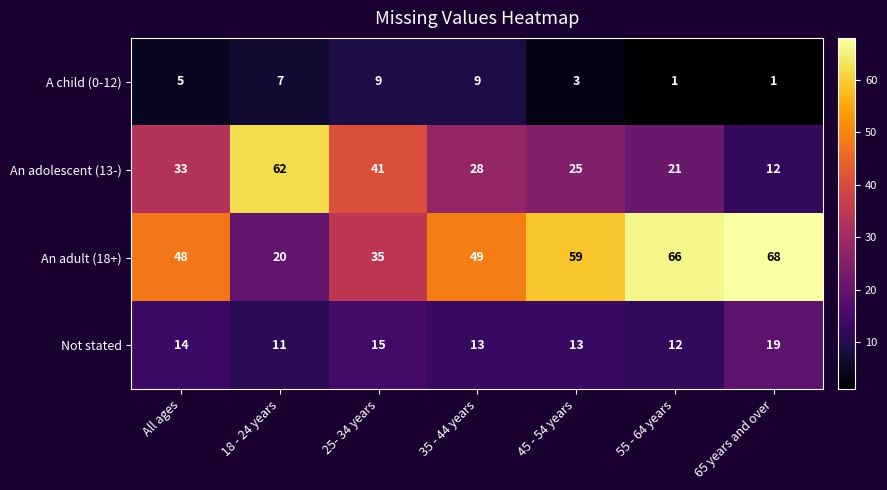

What is the total value across all series at 45 - 54 years?

100